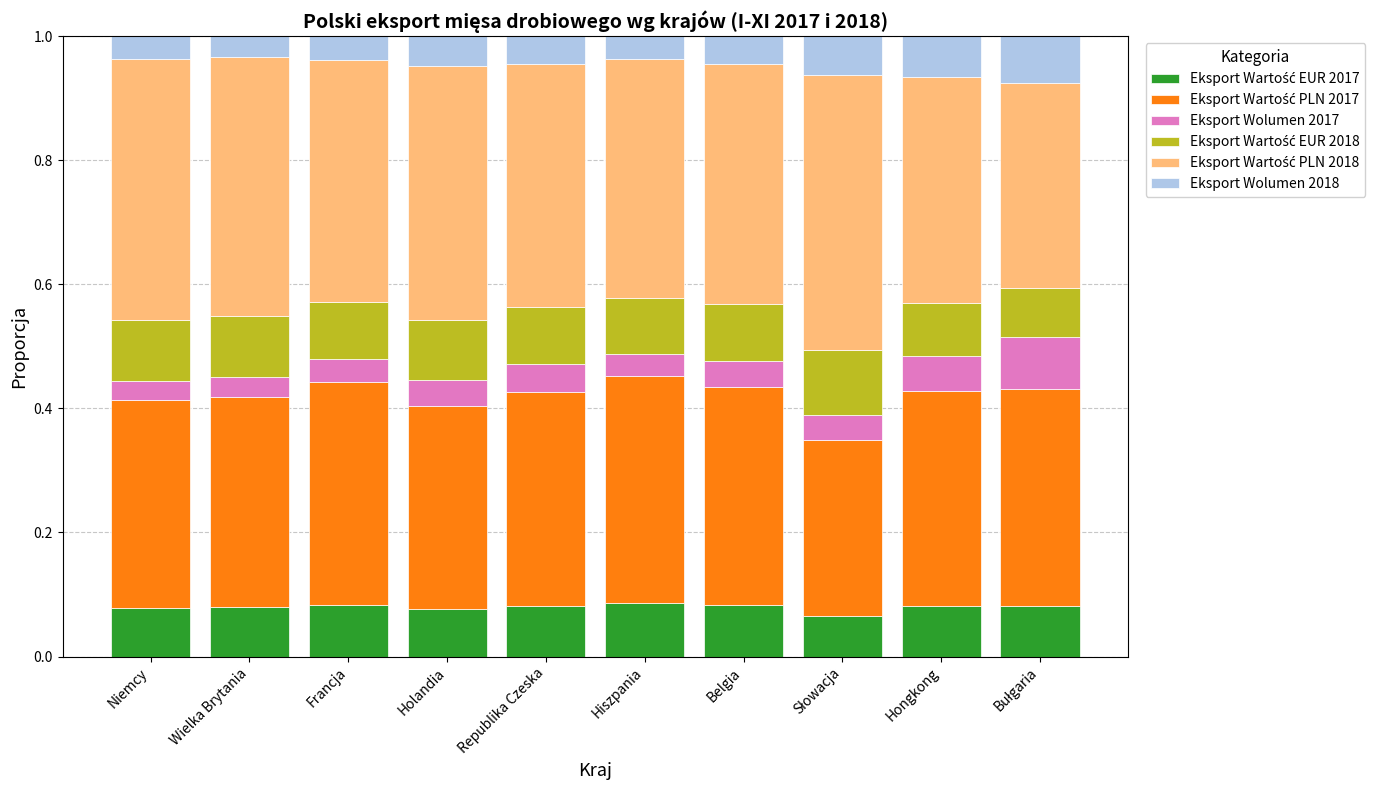

What is the total value across all series at Hongkong?

1.0